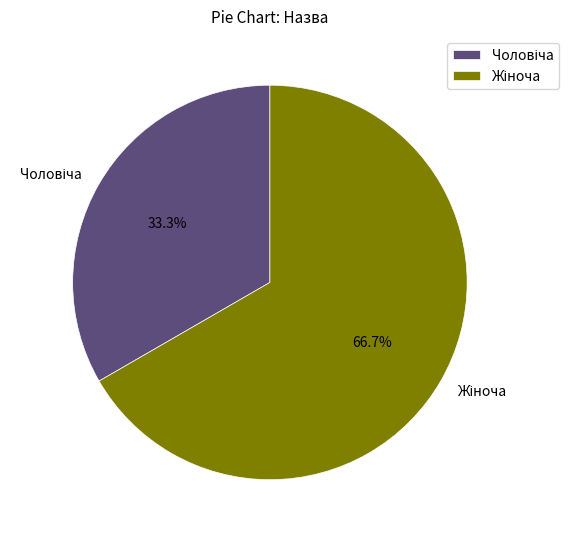

Is there a majority slice in this chart?

Yes